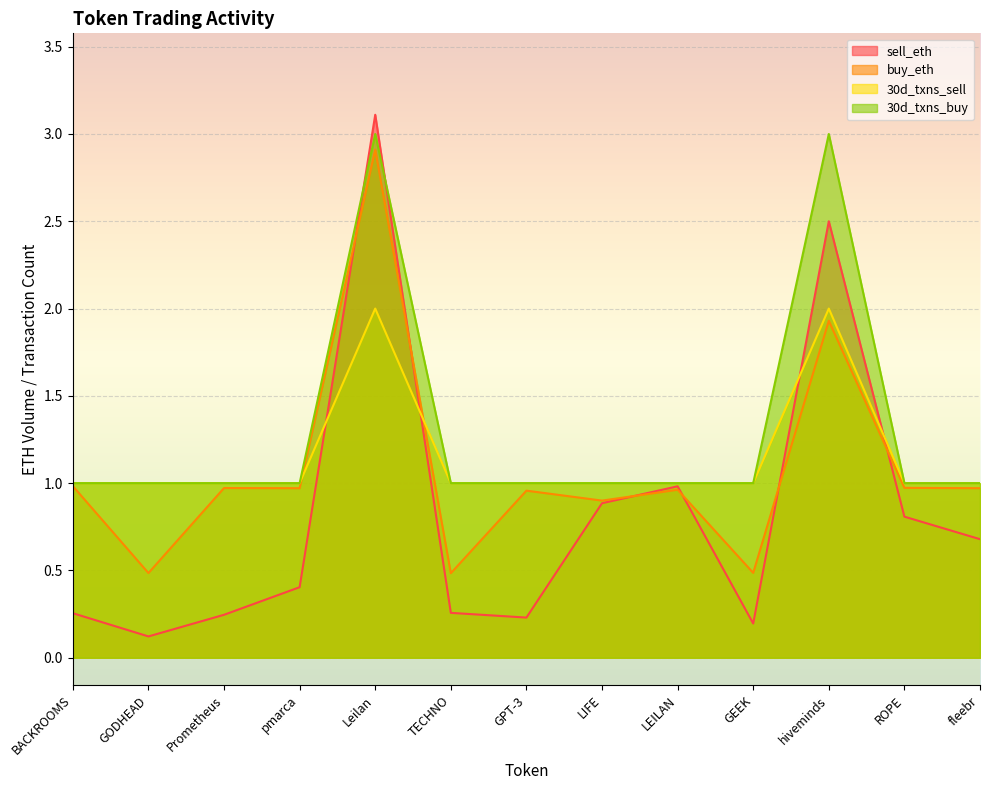

How many lines are shown in the chart?

4